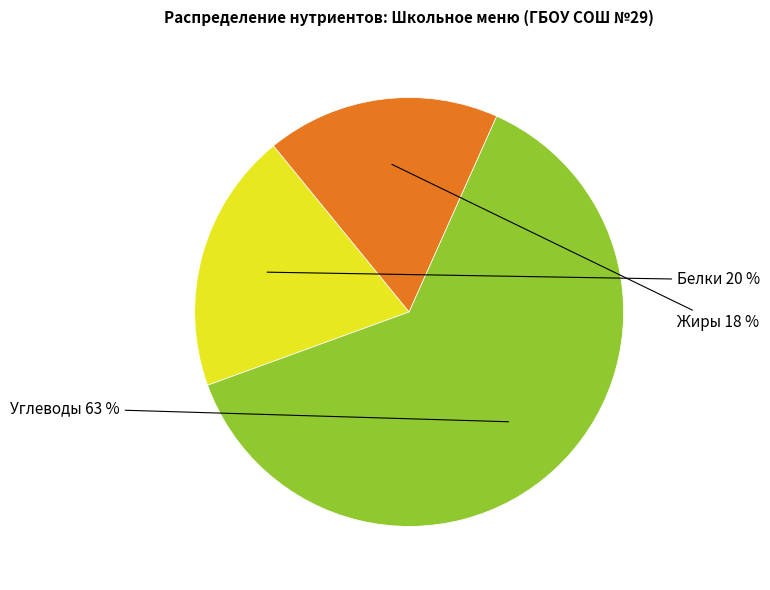

Does any single category account for the majority?

Yes